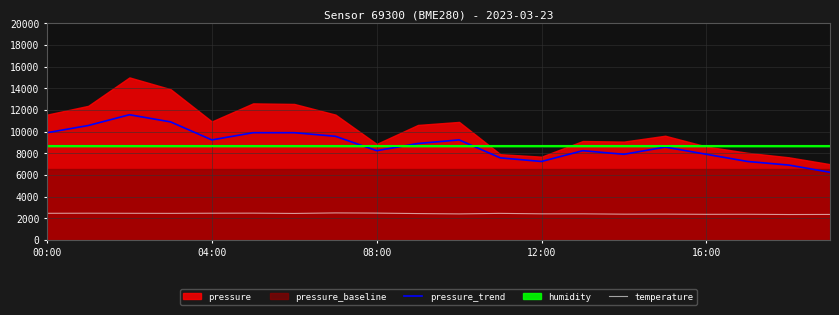

Is the value of temperature at 16:00 greater than the value of pressure_trend at 04:00?

No